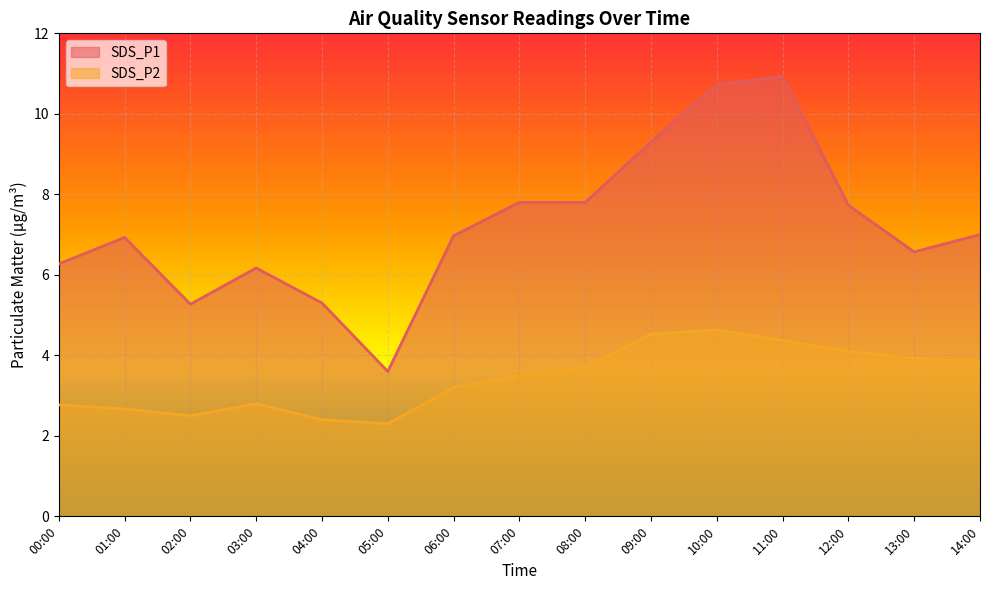

At which category does SDS_P2 reach its first local peak?

03:00